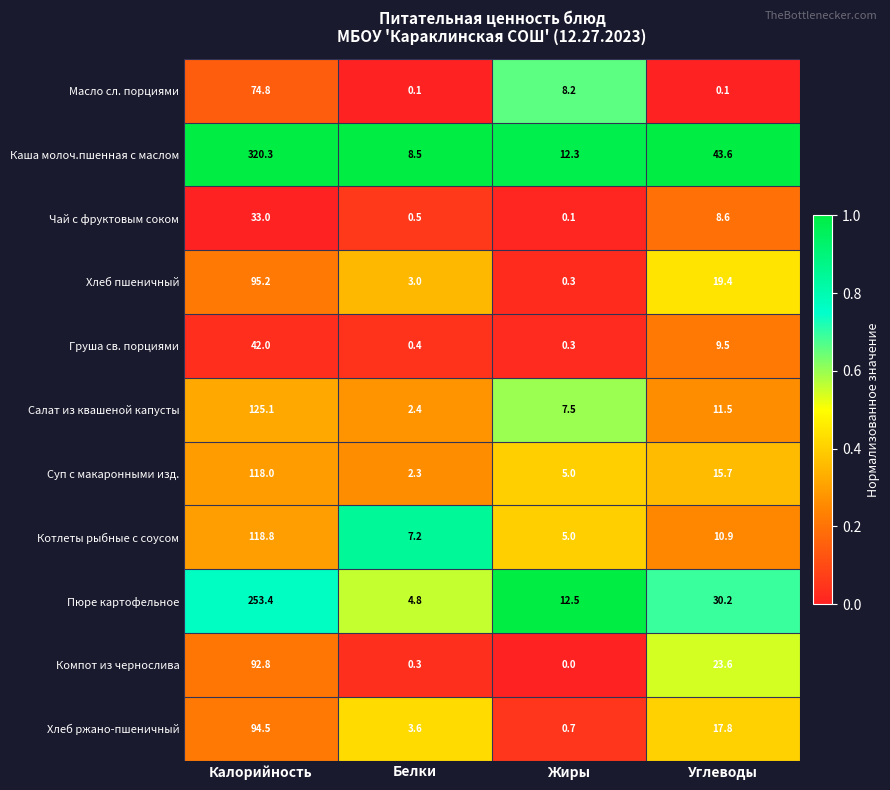

Read the Хлеб пшеничный value at Углеводы.

19.4